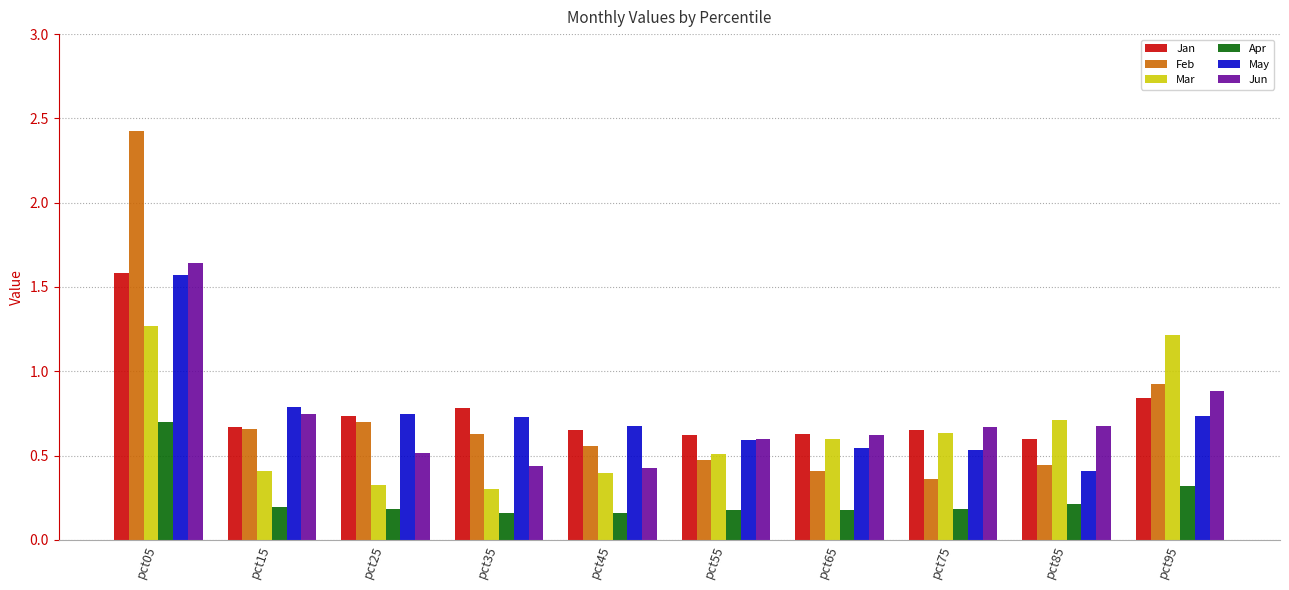

What is the sum of all May values?

7.3